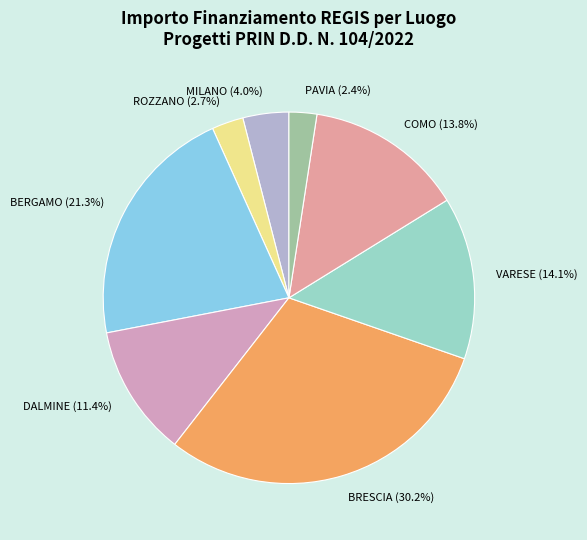

Count the number of slices in the pie.

8